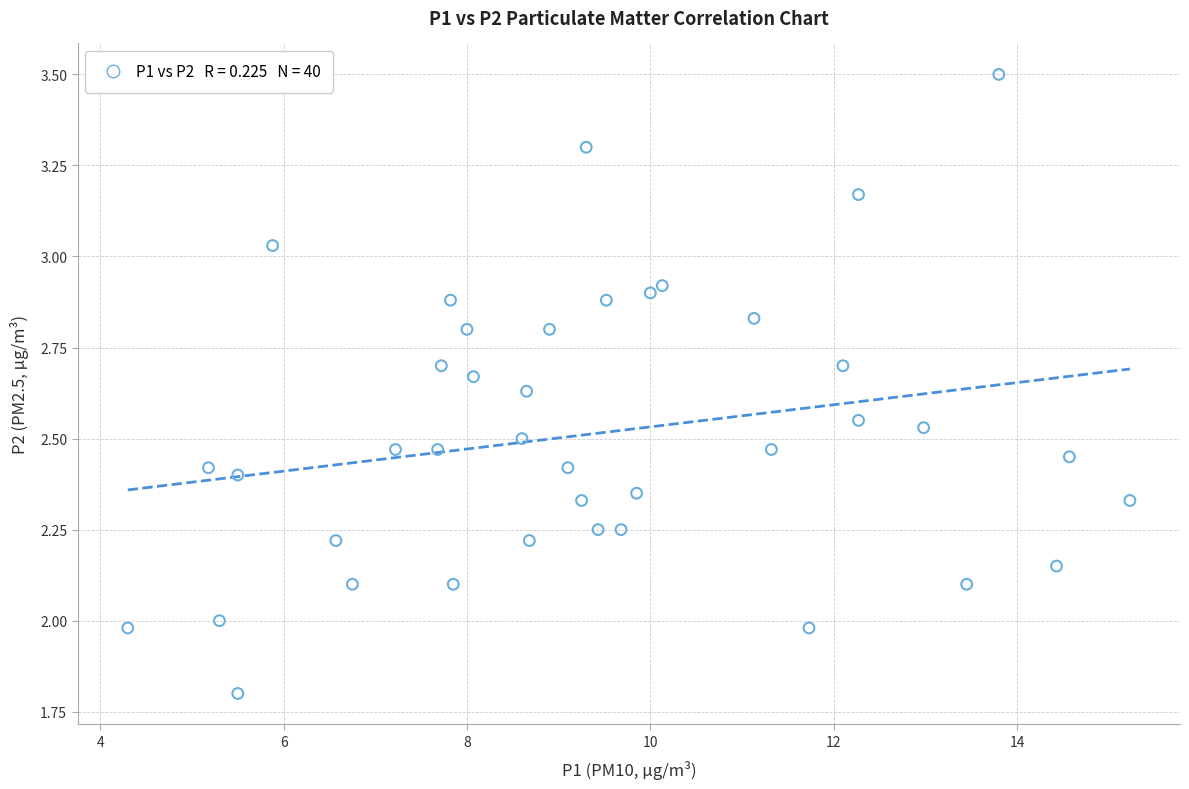

What is the range of Y values (max minus min)?

1.7